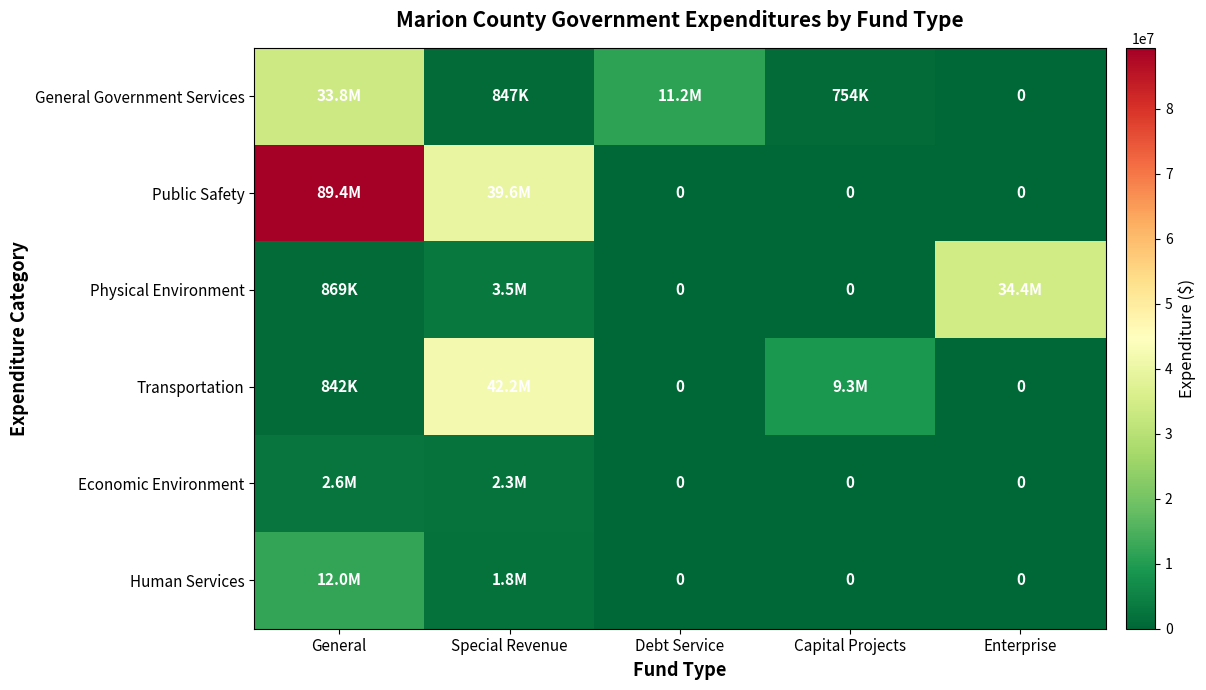

At which category does the chart reach its peak across all series?

General